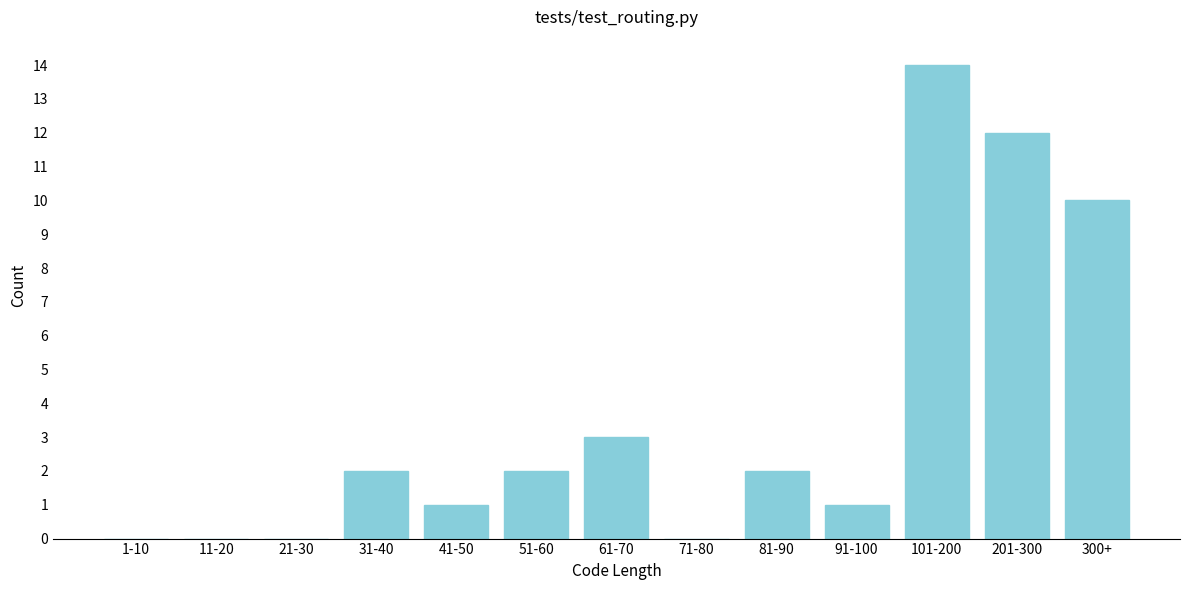

Reading right to left, list all the values displayed in this chart.

300+=10	201-300=12	101-200=14	91-100=1	81-90=2	71-80=0	61-70=3	51-60=2	41-50=1	31-40=2	21-30=0	11-20=0	1-10=0